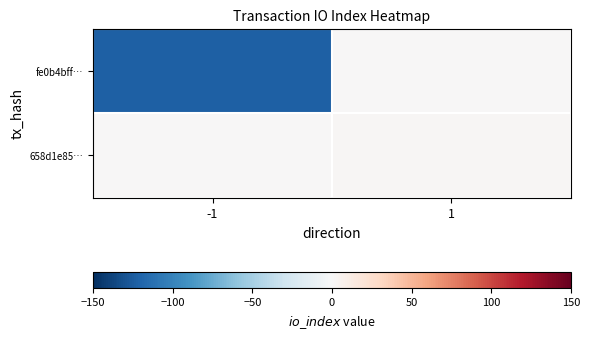

Which label corresponds to the smallest value in the chart?

-1